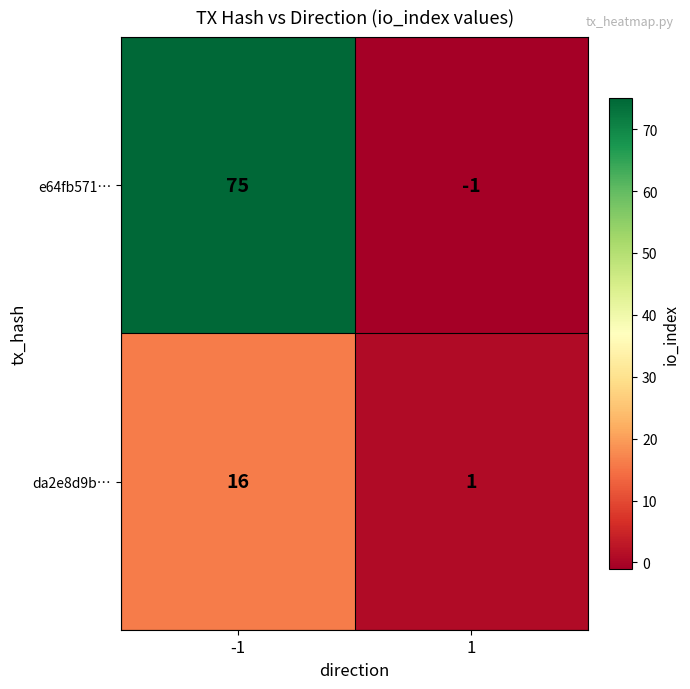

Which series changed the most between -1 and 1?

e64fb571…